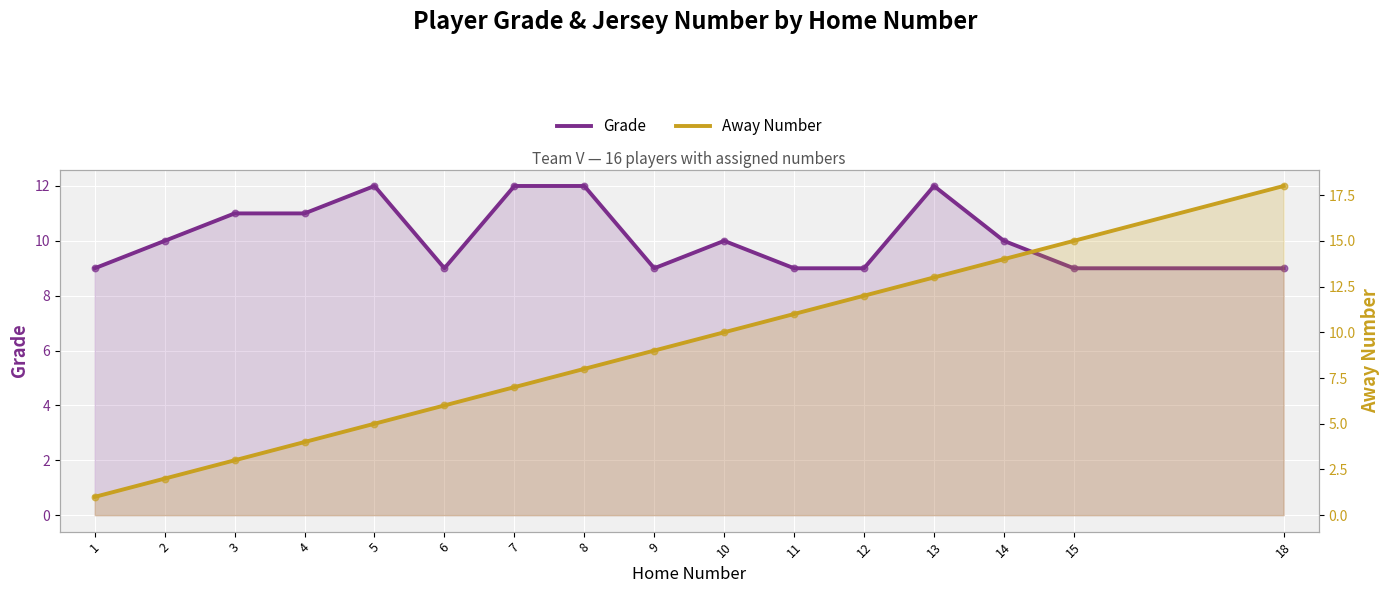

What are all the series names shown in the legend?

Grade, Away Number